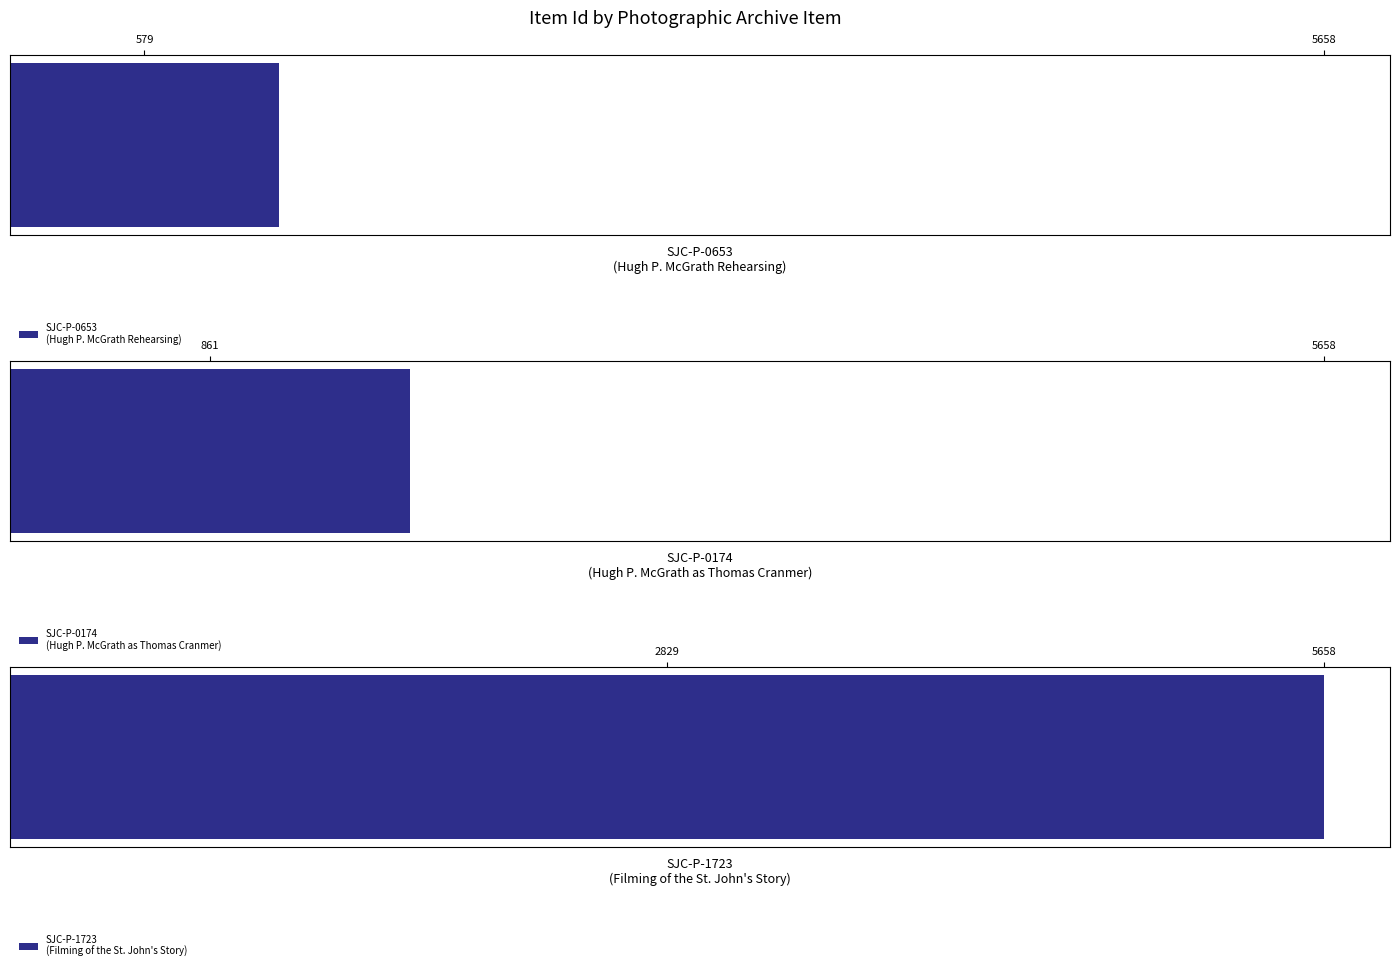

What is the smallest value displayed?

1158